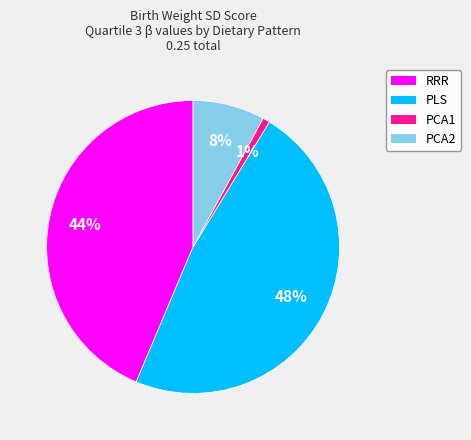

Combined, do PCA2 and RRR account for over 50%?

Yes